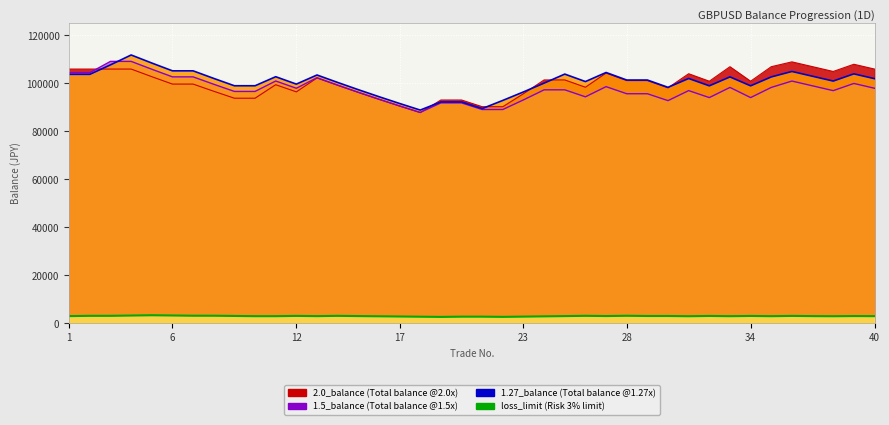

Between 3 and 26, which series saw the biggest shift?

1.5_balance